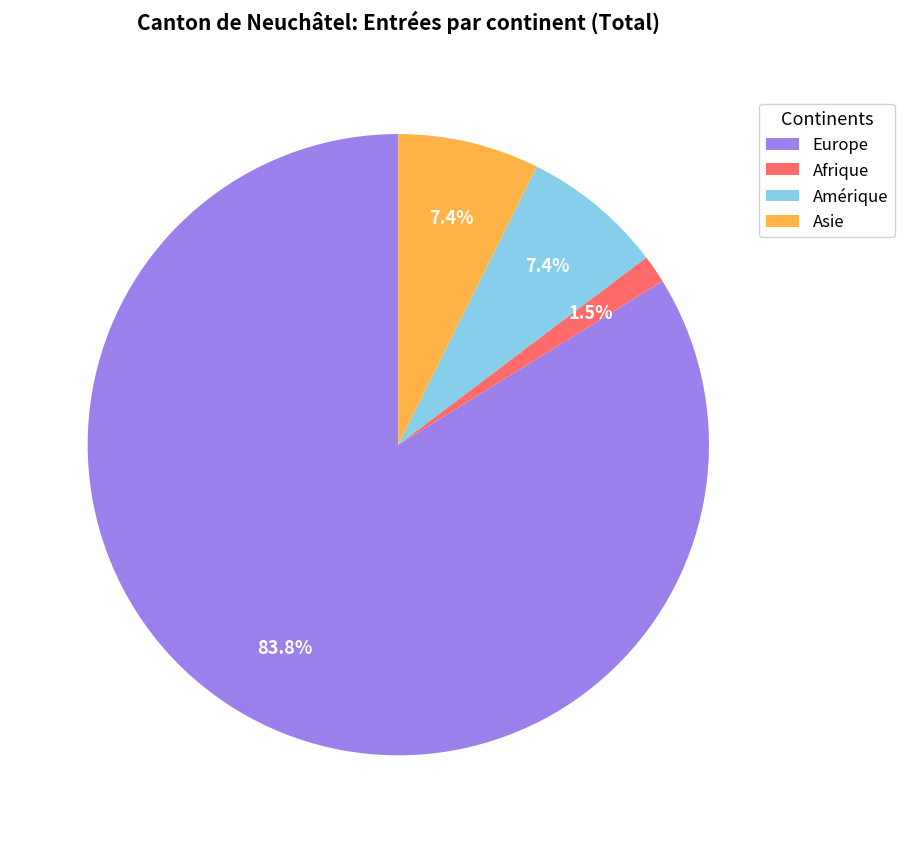

True or false: Europe accounts for 99% of the total.

False